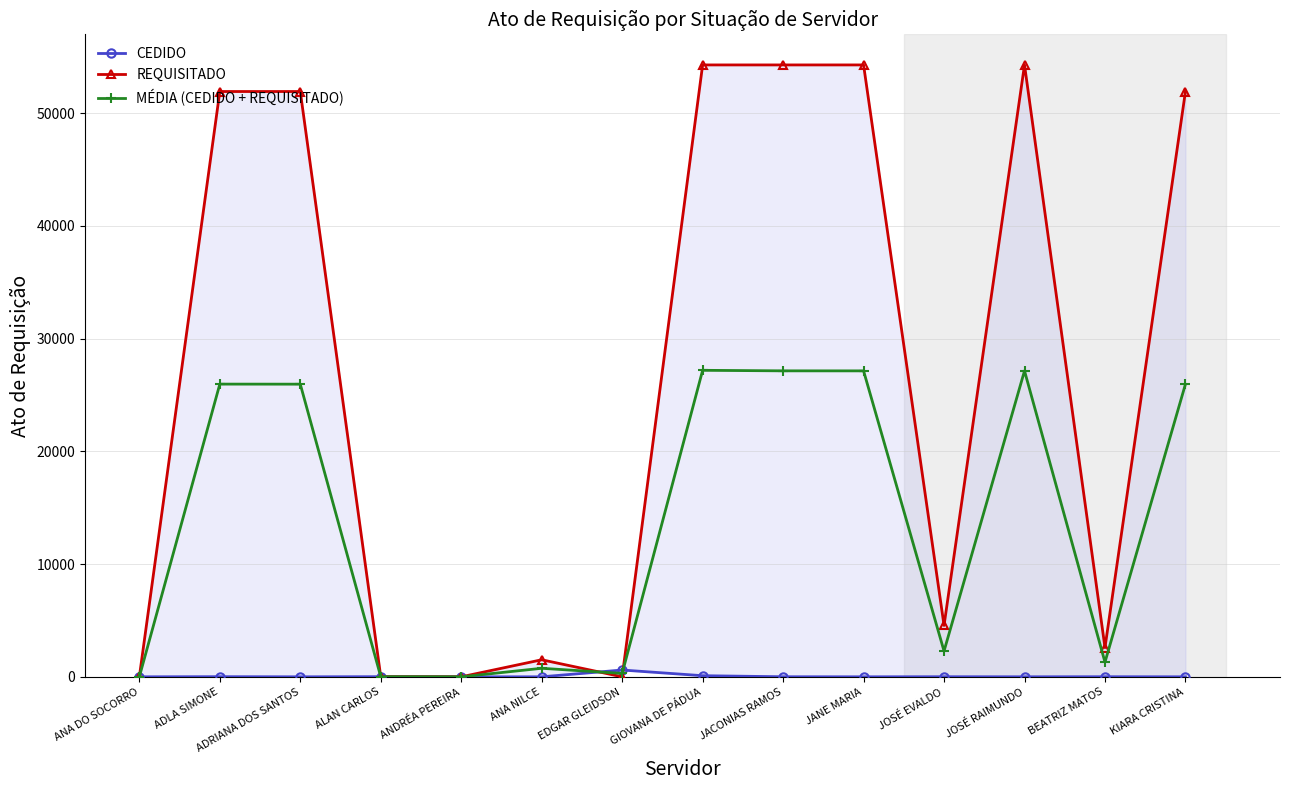

Does the chart display data point markers on the line(s)?

Yes